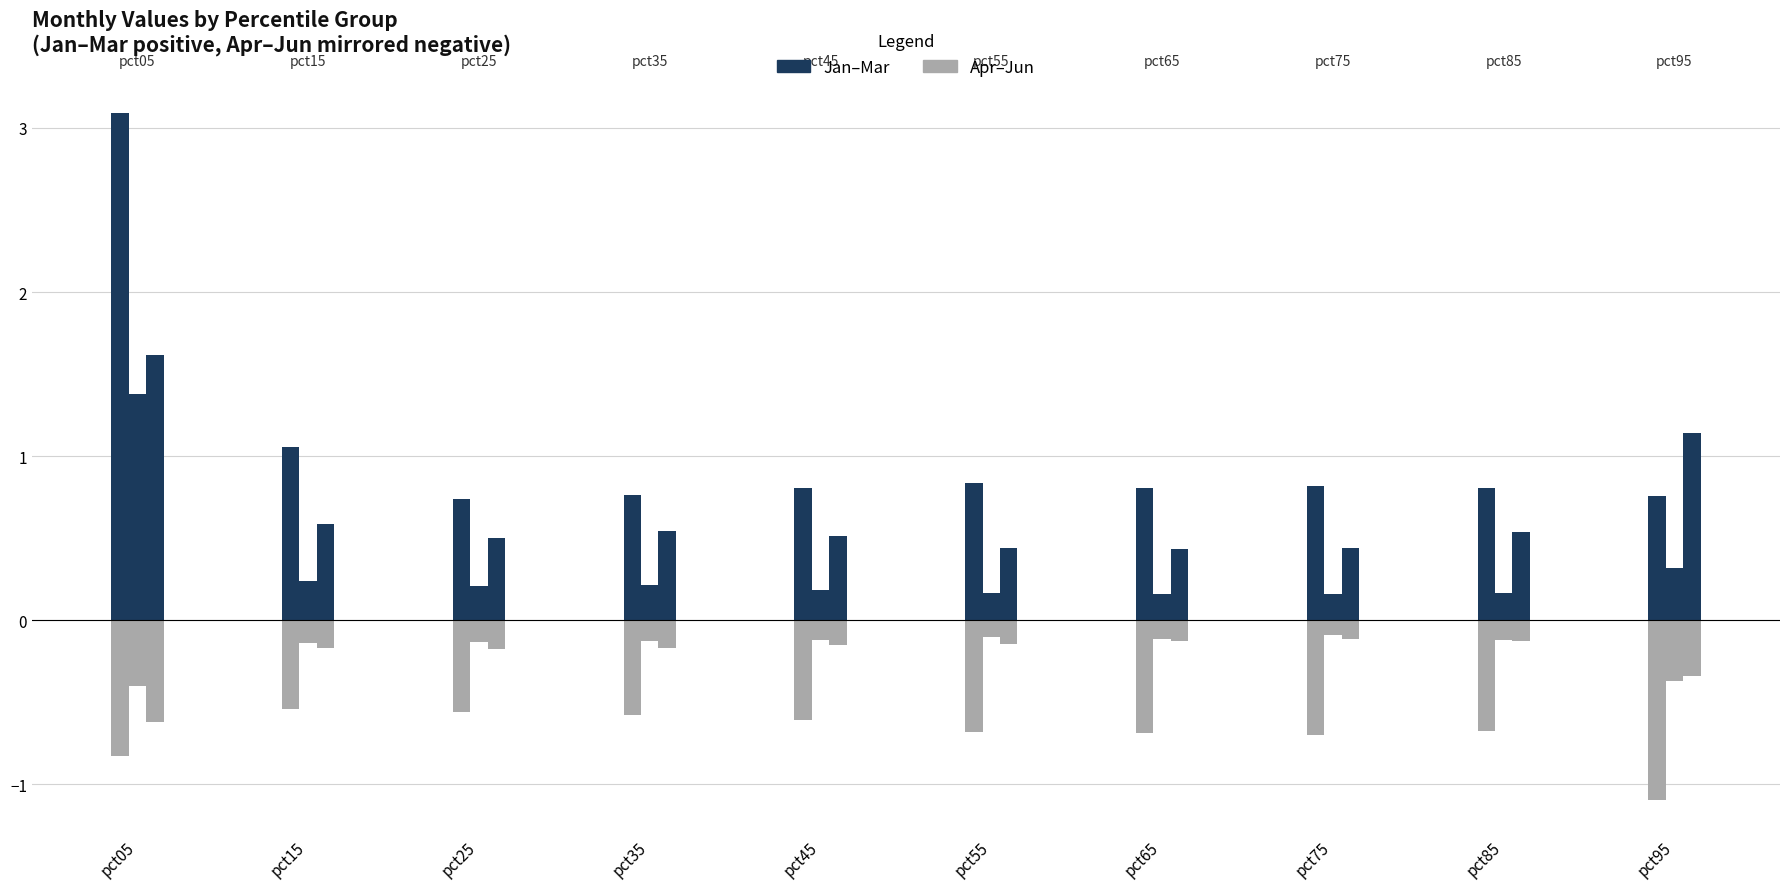

How many data points does each series have?

10